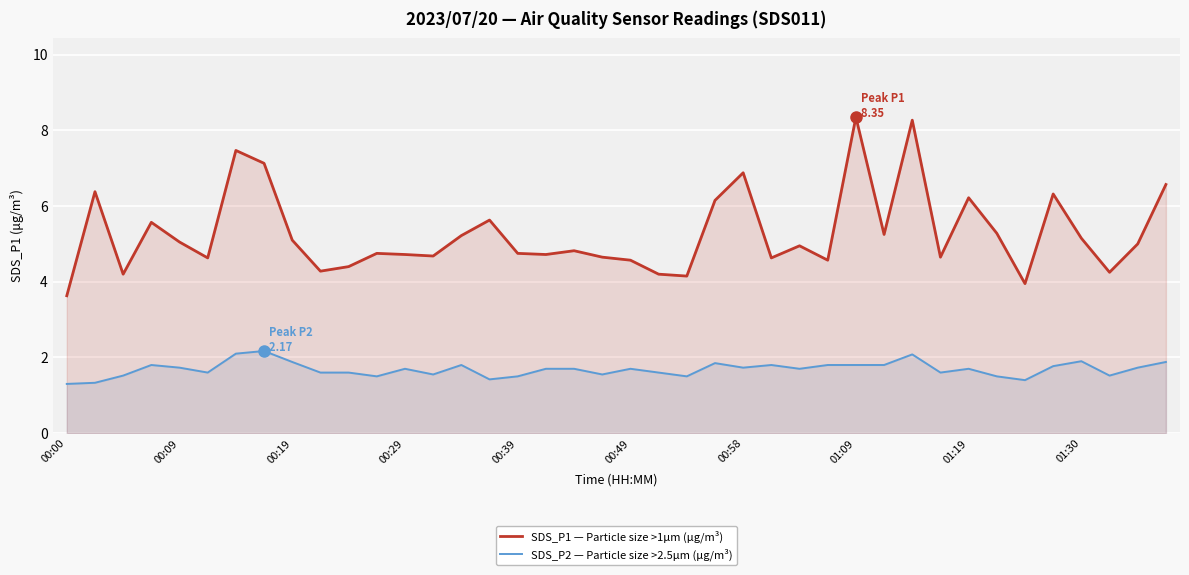

Is it true that SDS_P2 — Particle size >2.5µm (µg/m³) equals 1.4 at 15?

True